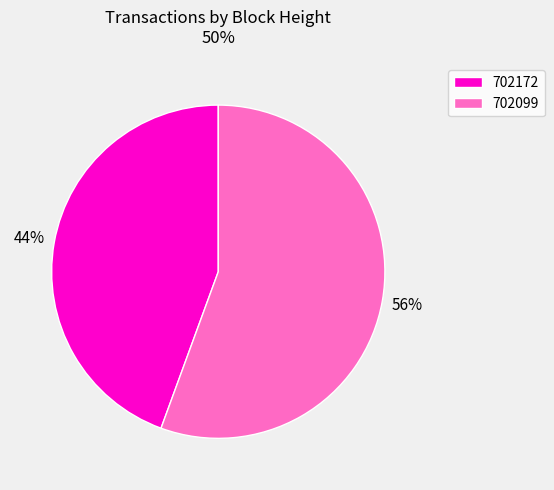

To the nearest percent, what percentage of the pie is 702172?

44%